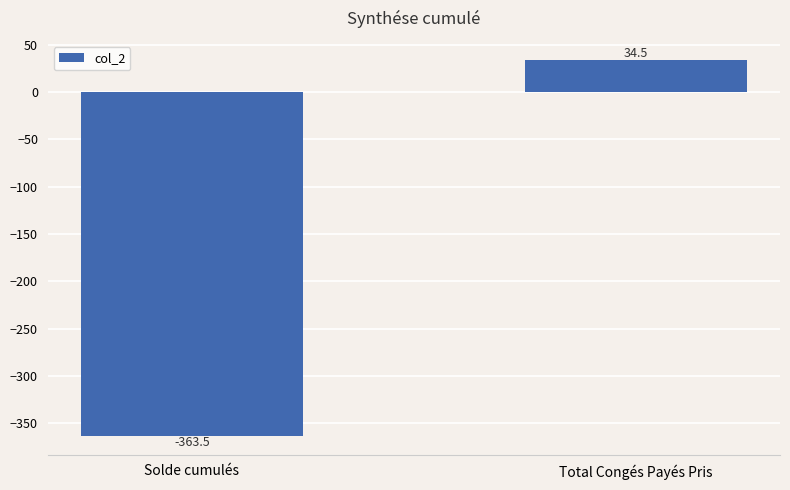

What is the change in value from Solde cumulés to Total Congés Payés Pris?

+398.0